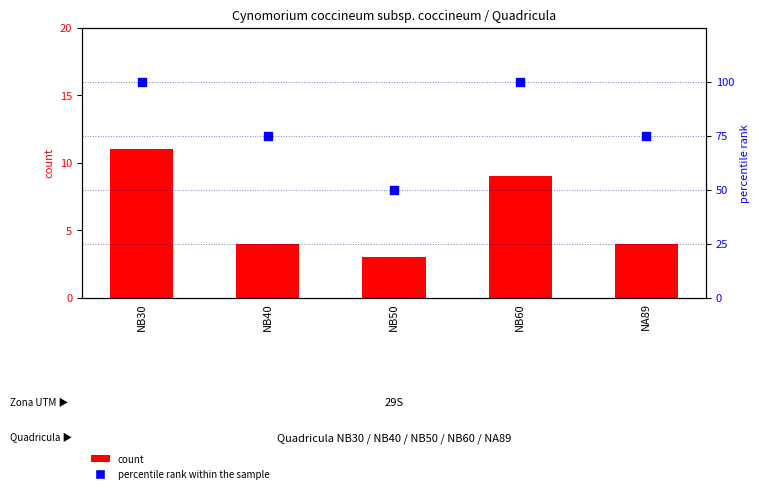

What are all the series names shown in the legend?

count, percentile rank within the sample